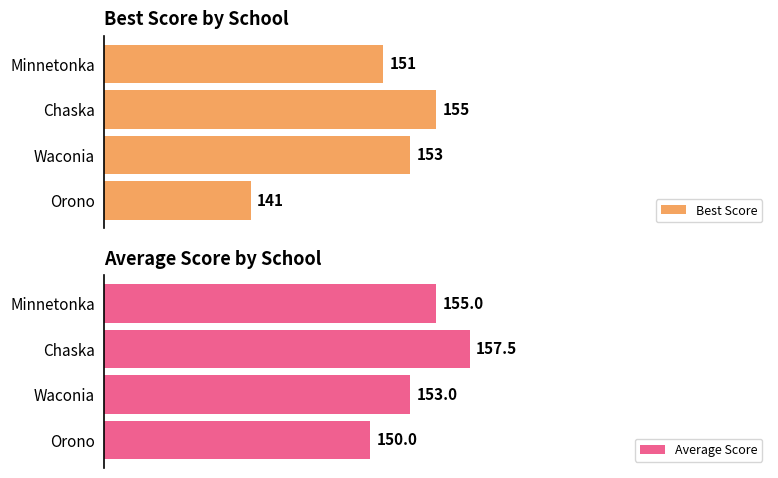

At which label is Best Score closest to 148?

Minnetonka